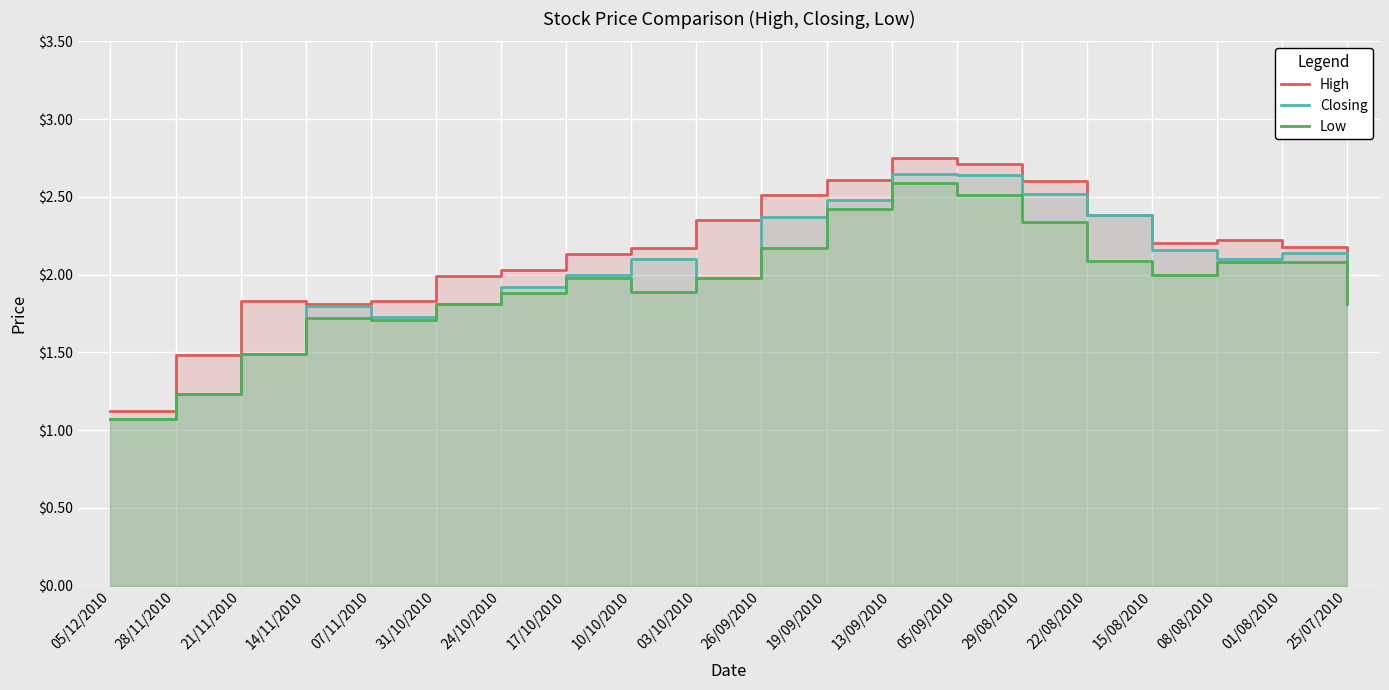

At which label does Closing reach its peak?

13/09/2010